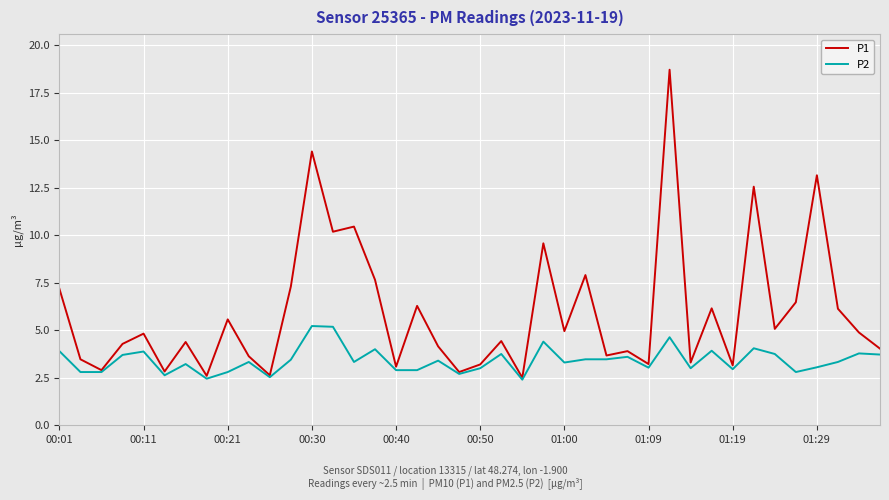

What is the average value of the P2 series?

3.4